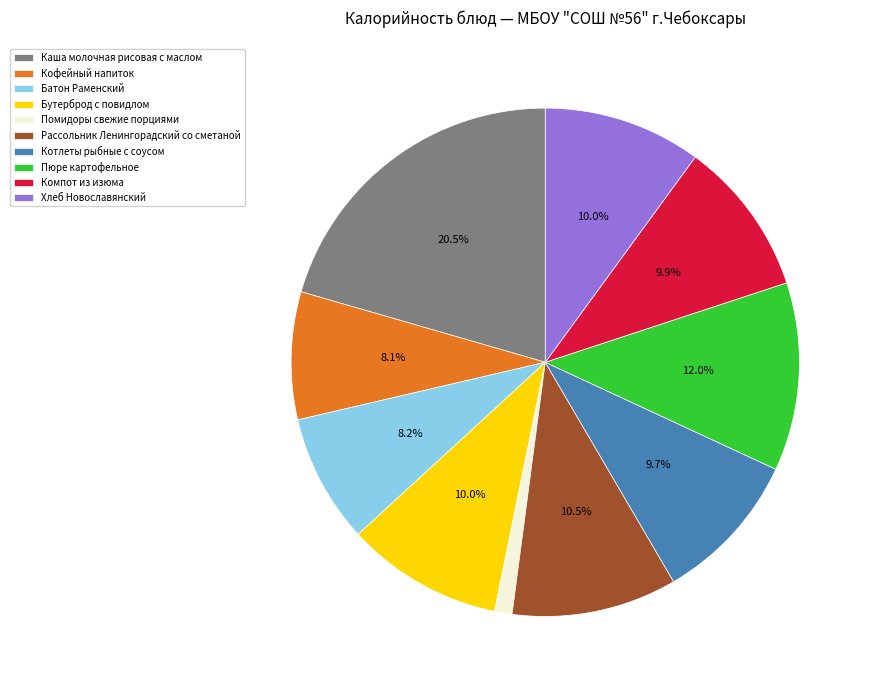

Is it true that Кофейный напиток is 19% of the pie?

False